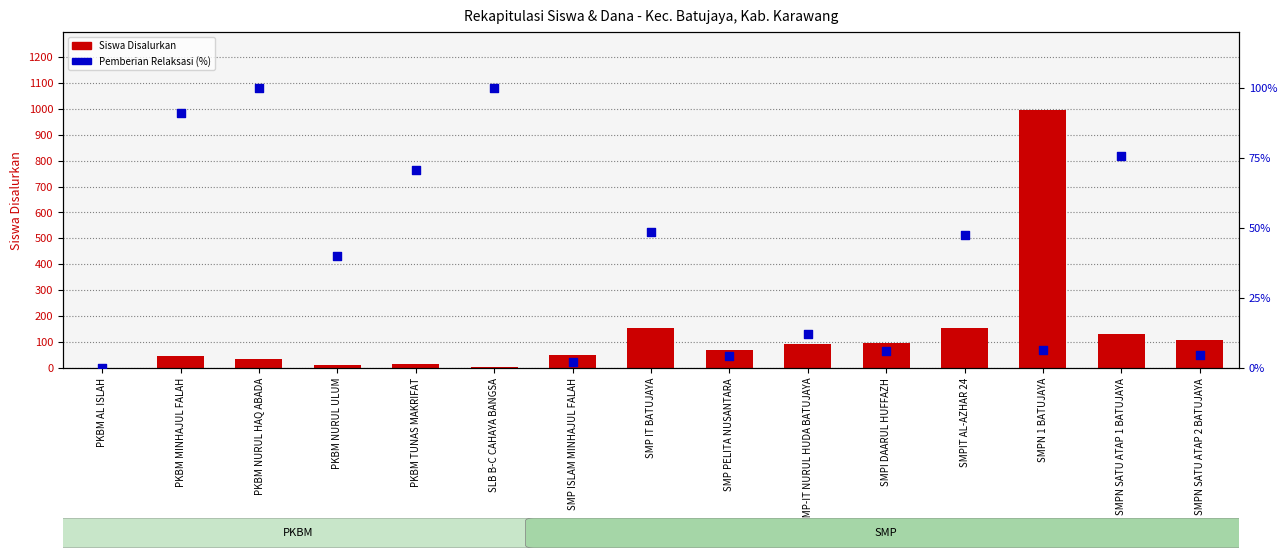

Which series reaches the maximum Y coordinate?

Siswa Disalurkan